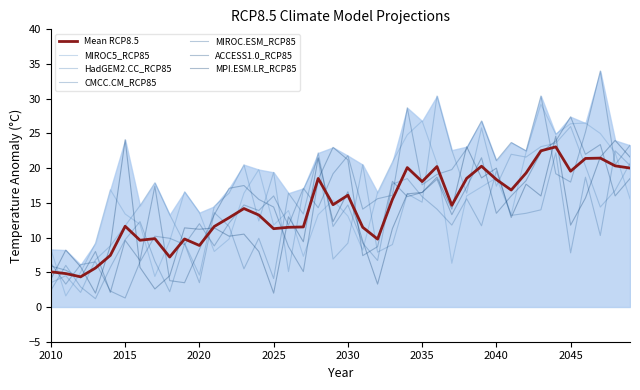

What is the highest value of the HadGEM2.CC_RCP85 series?

30.4